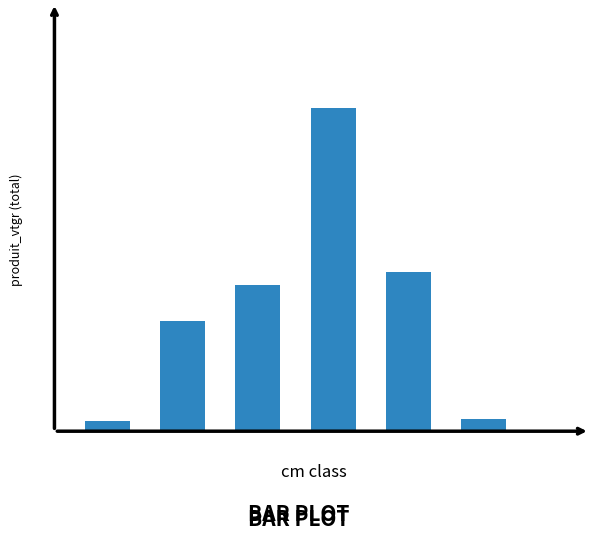

Which label corresponds to the smallest value in the chart?

1